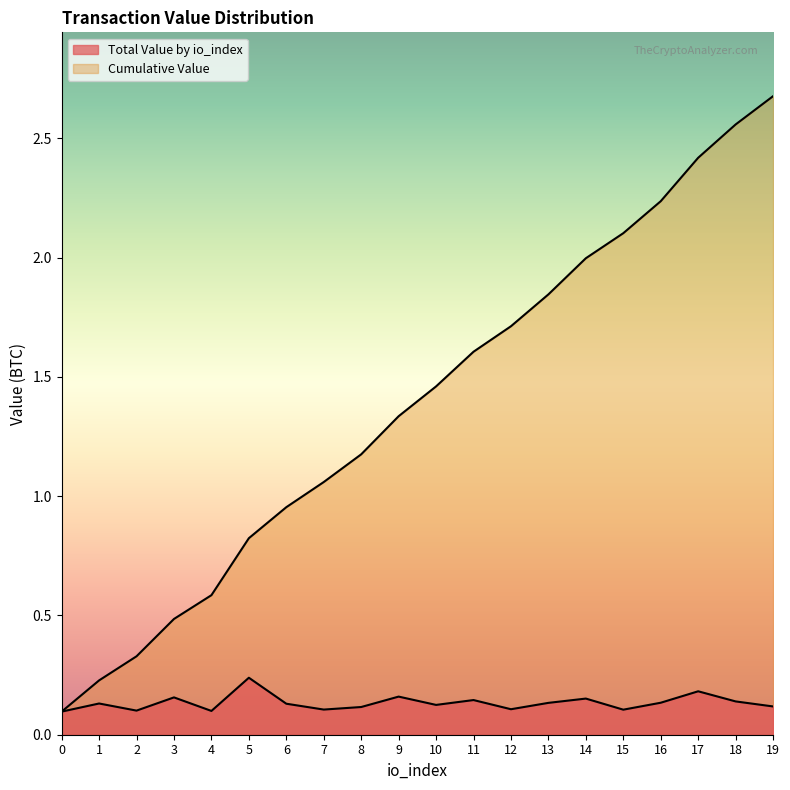

What are all the series names shown in the legend?

Total Value by io_index, Cumulative Value